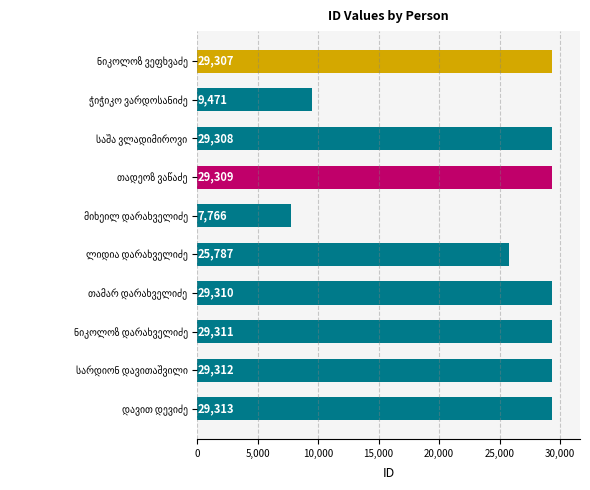

Reading bottom to top, list all the values displayed in this chart.

29313	29312	29311	29310	25787	7766	29309	29308	9471	29307